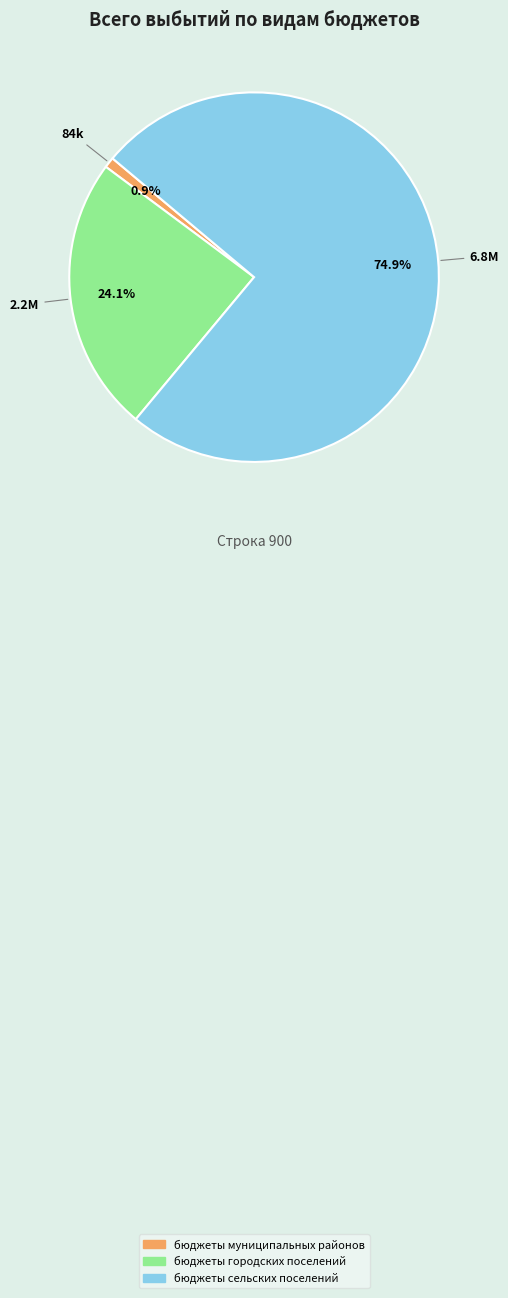

True or false: бюджеты городских поселений accounts for 16% of the total.

False